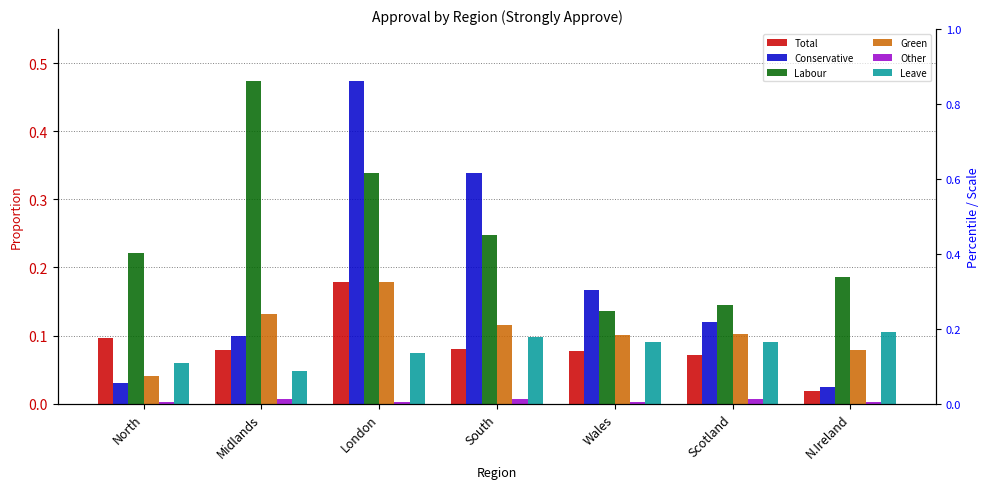

Reading left to right, what are all the values shown in this chart?

Total: 0.1	0.1	0.2	0.1	0.1	0.1	0.0
Conservative: 0.0	0.1	0.5	0.3	0.2	0.1	0.0
Labour: 0.2	0.5	0.3	0.2	0.1	0.1	0.2
Green: 0.0	0.1	0.2	0.1	0.1	0.1	0.1
Other: 0.0	0.0	0.0	0.0	0.0	0.0	0.0
Leave: 0.1	0.0	0.1	0.1	0.1	0.1	0.1